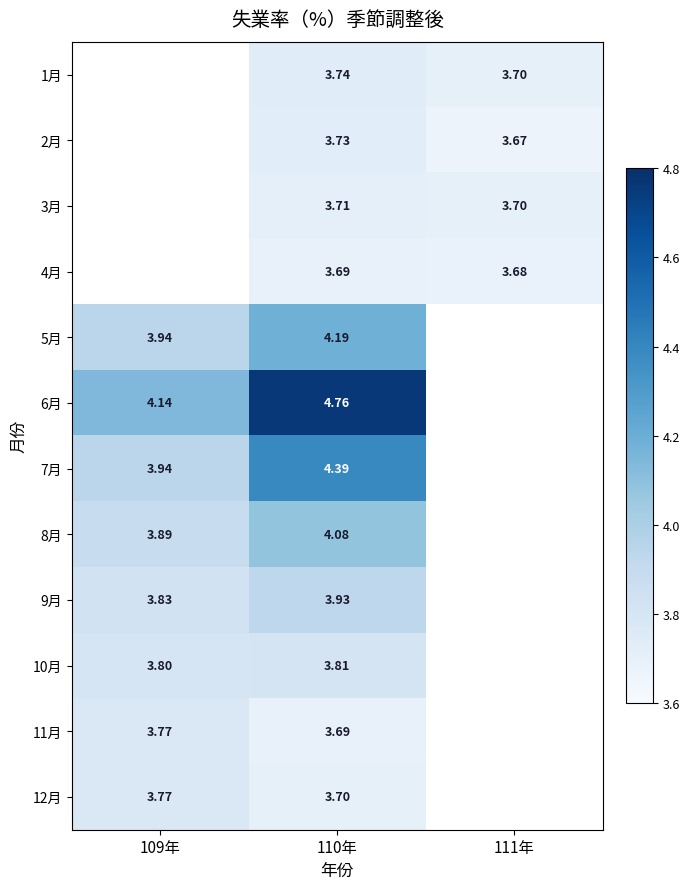

Is the value of 10月 at 109年 greater than the value of 6月 at 110年?

No